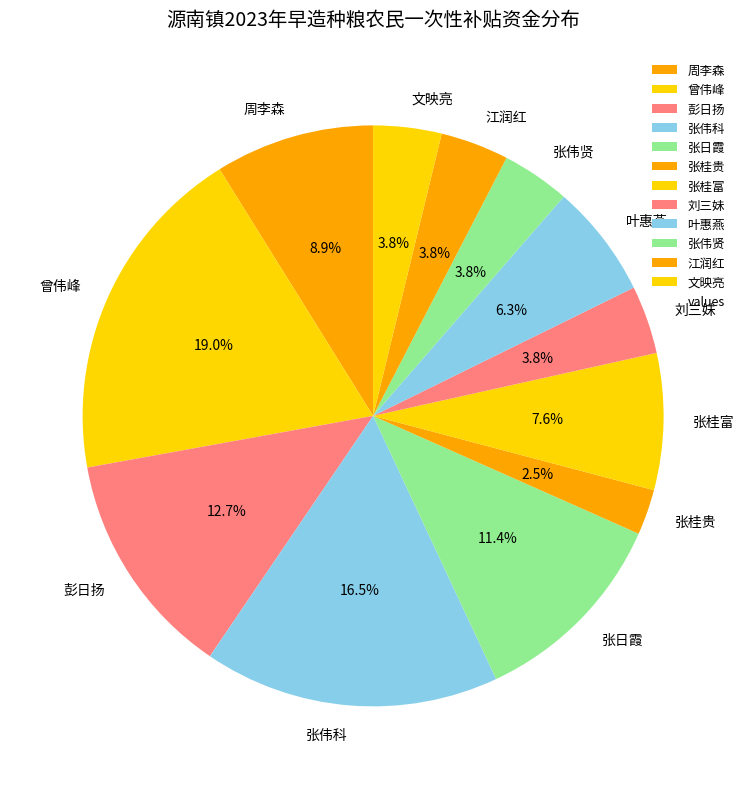

What percentage is NOT represented by 张伟贤?

96.2%